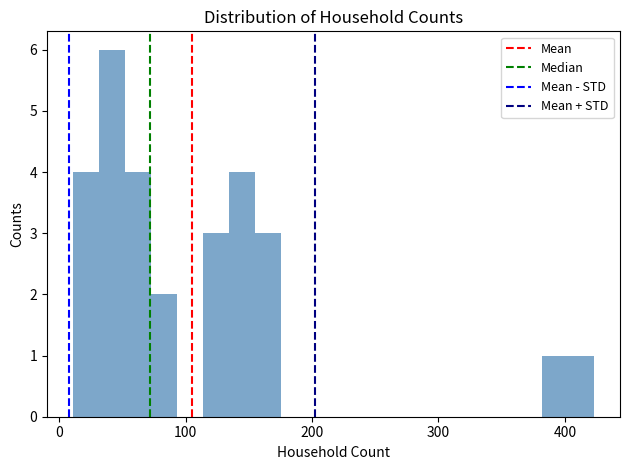

Read against the x-axis, roughly where is the centre of the tallest bar?

40